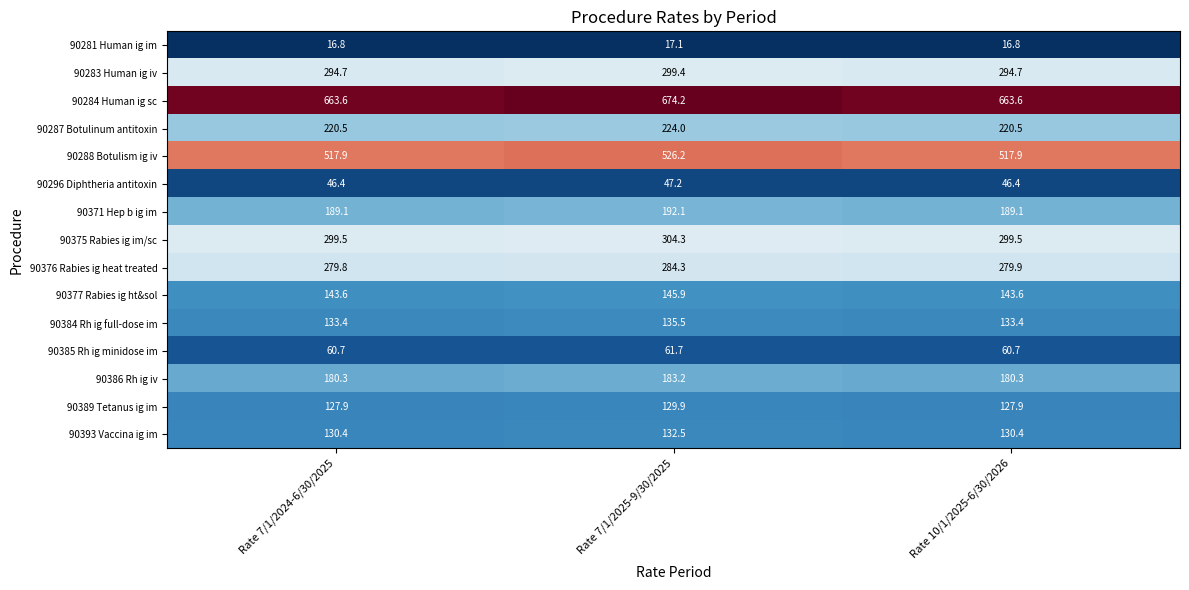

What is the total value across all series at Rate 7/1/2024-6/30/2025?

3304.6